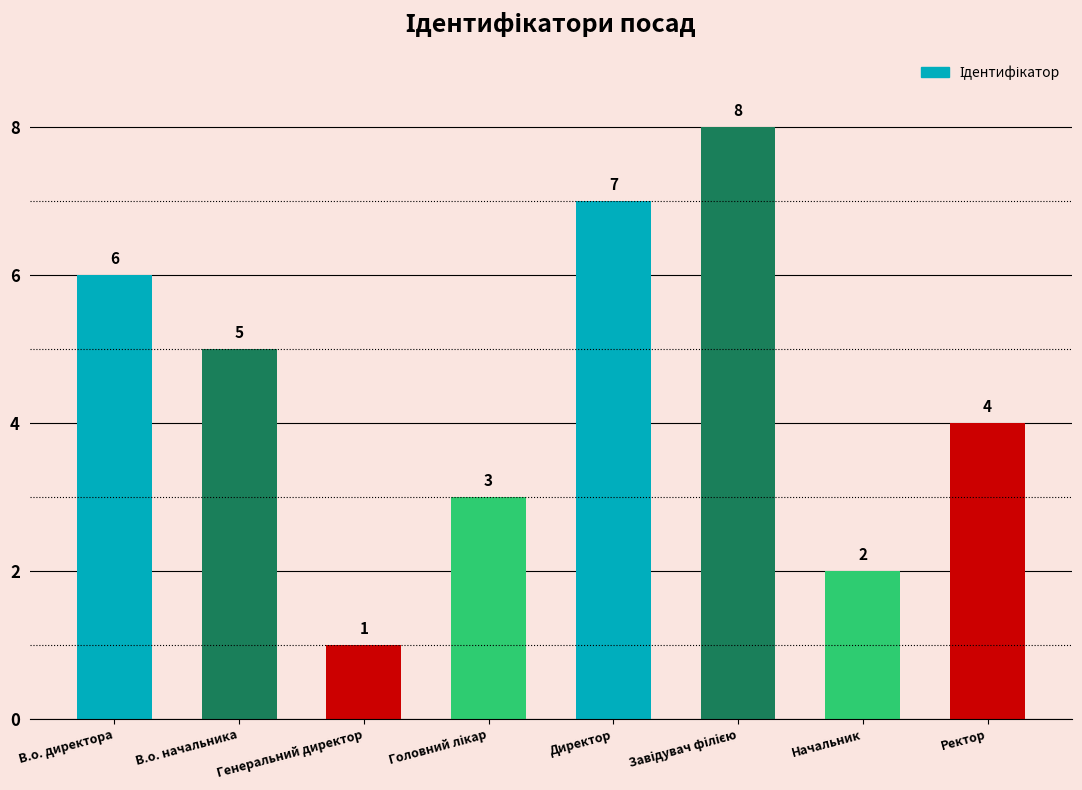

At which category does the chart reach its minimum across all series?

Генеральний директор